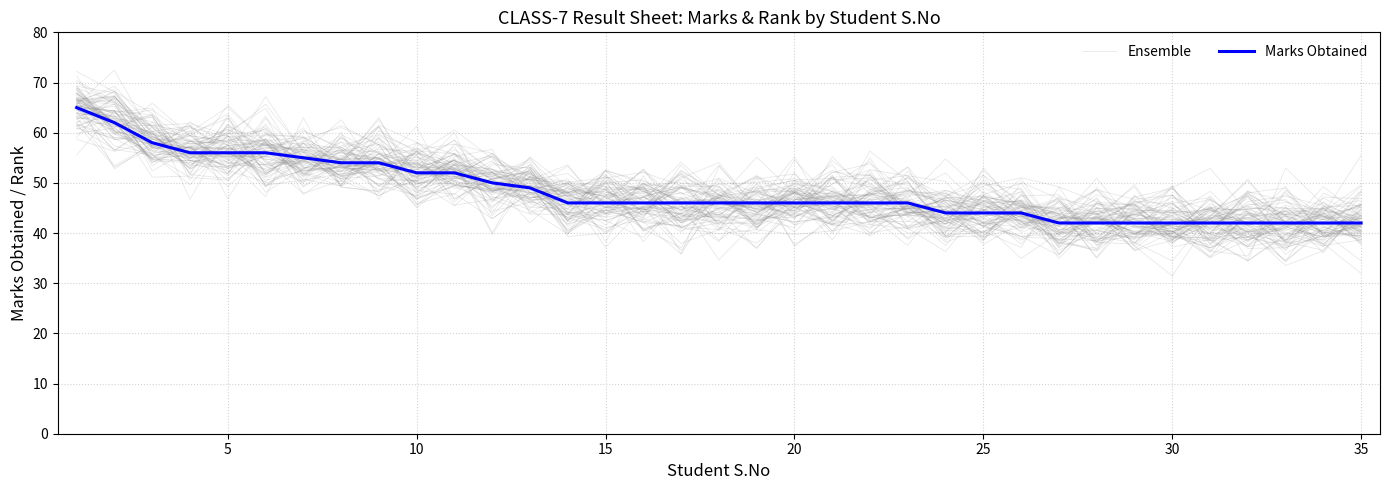

What are all the series names shown in the legend?

Ensemble, Marks Obtained